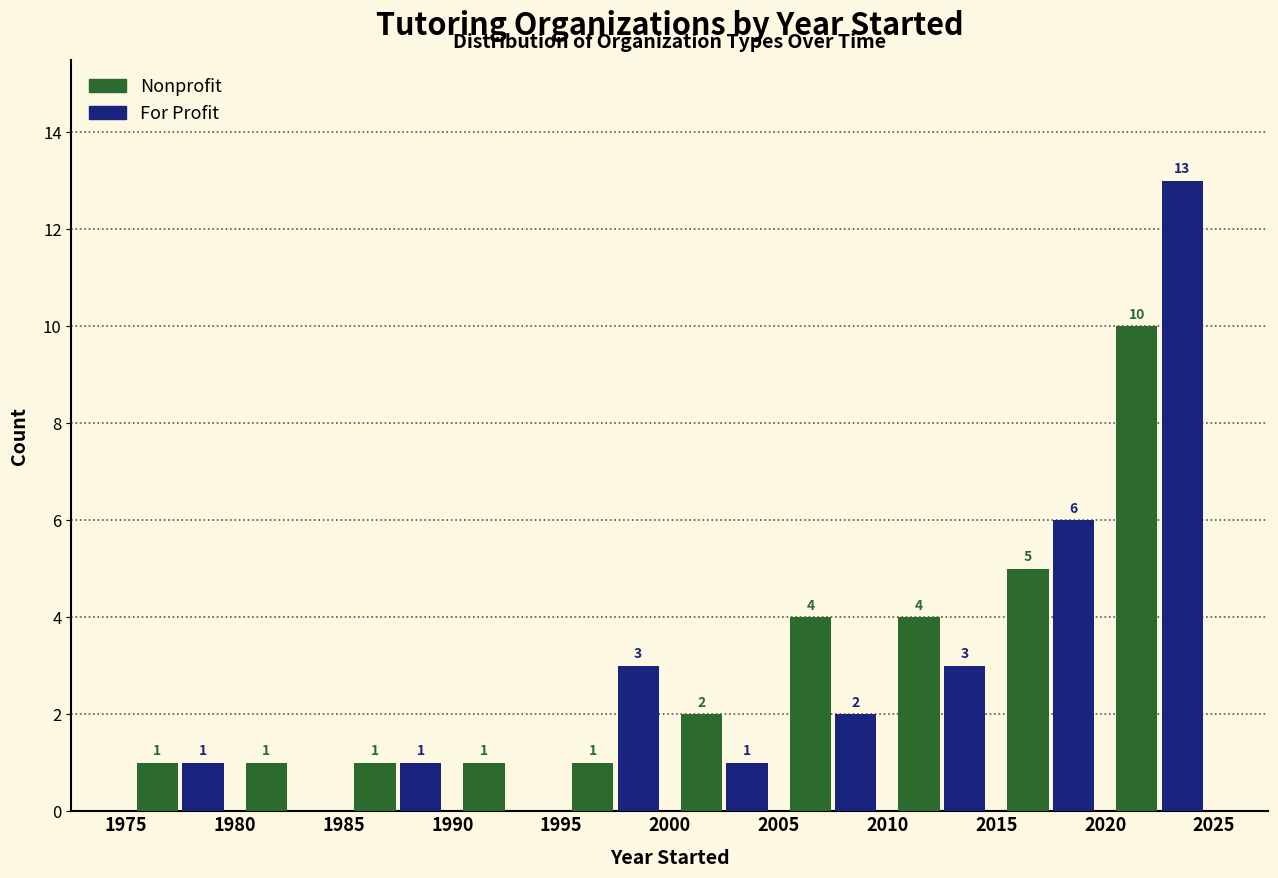

In the Nonprofit series, which range on the x-axis has the tallest bar?

2020 to 2025